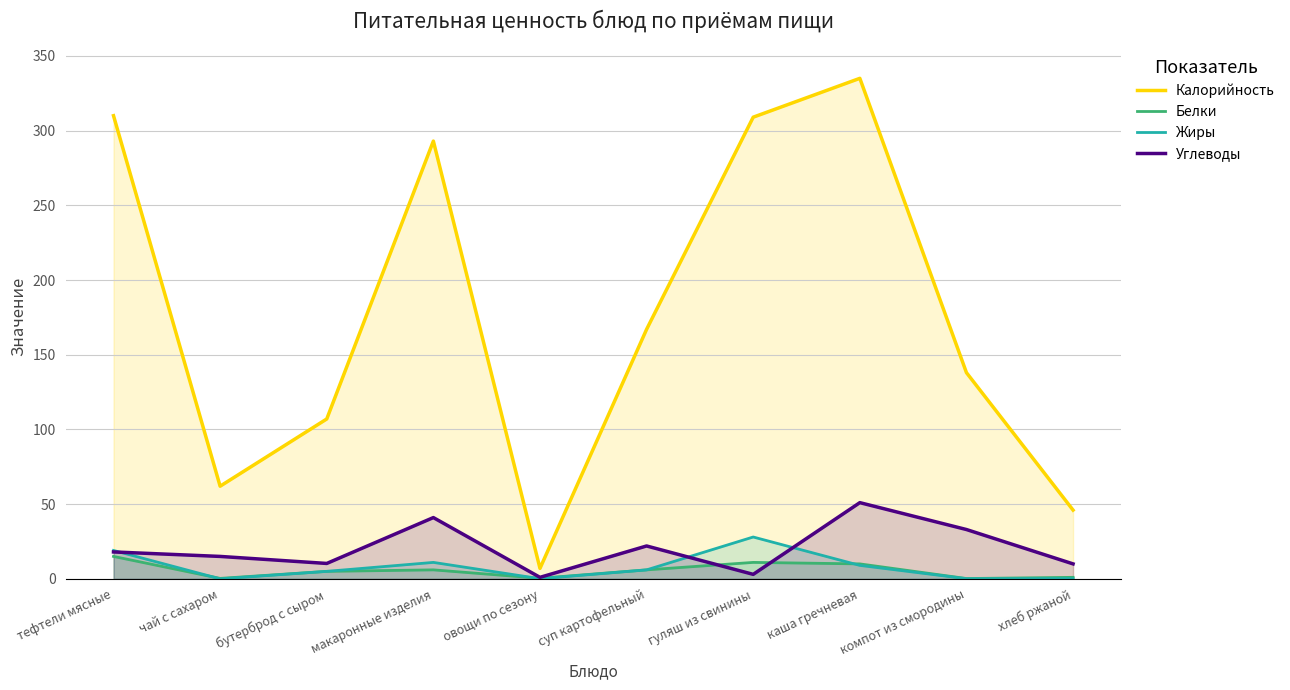

Rank the series at суп картофельный from lowest to highest value.

Белки, Жиры, Углеводы, Калорийность